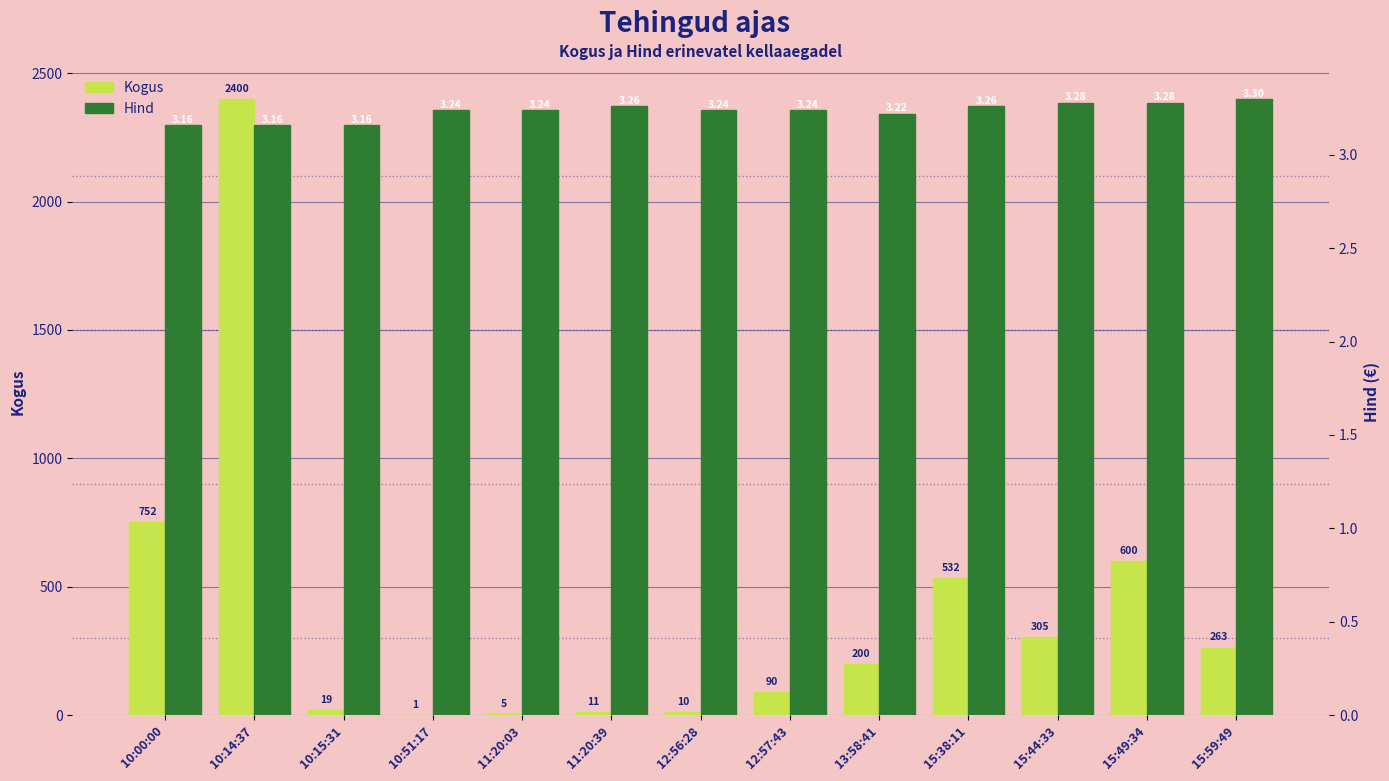

Does the chart contain any negative values?

No